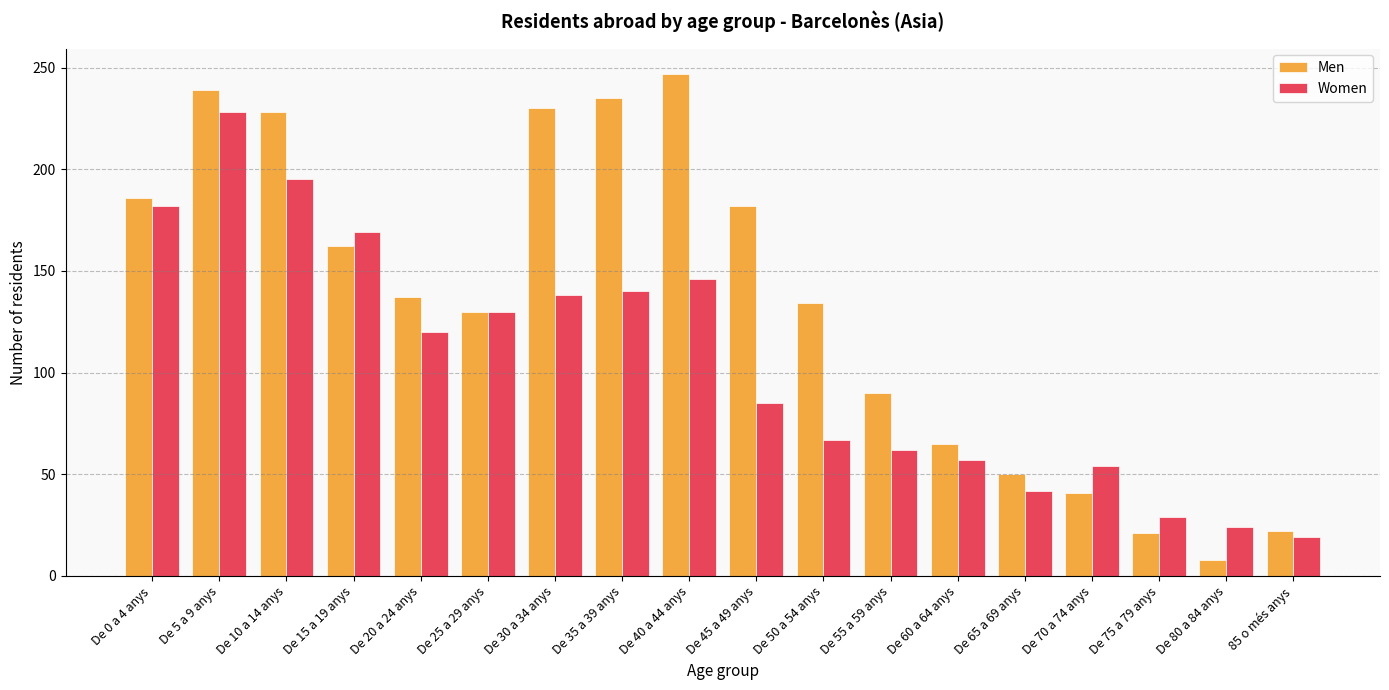

What is the difference between the highest and lowest values at De 35 a 39 anys?

95